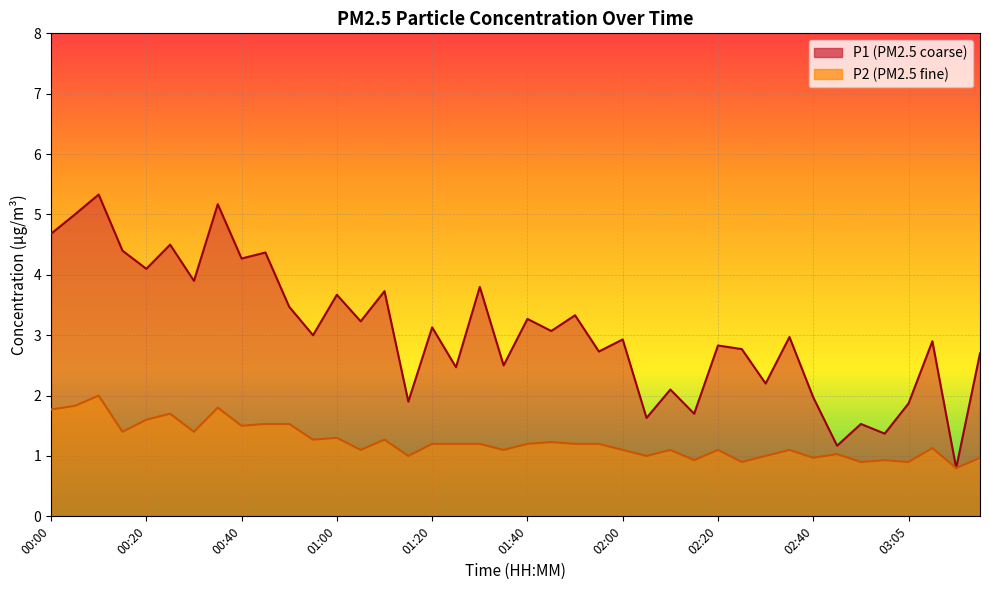

At which label does P1 reach its minimum?

03:15